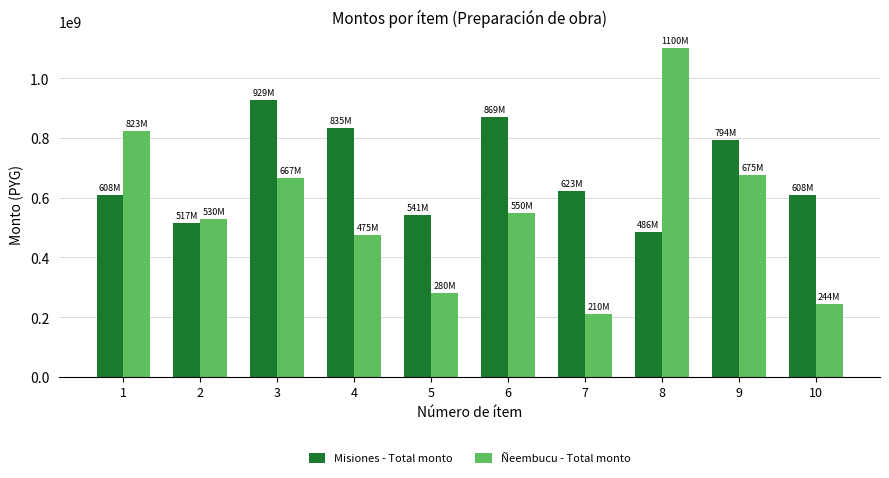

Which series has the largest range (max minus min)?

Ñeembucu - Total monto